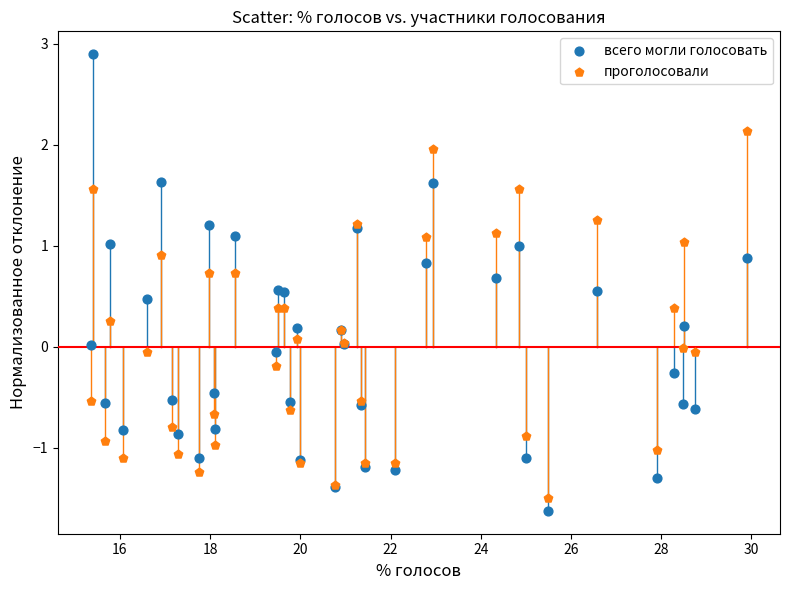

What are all the series names shown in the legend?

всего могли голосовать, проголосовали